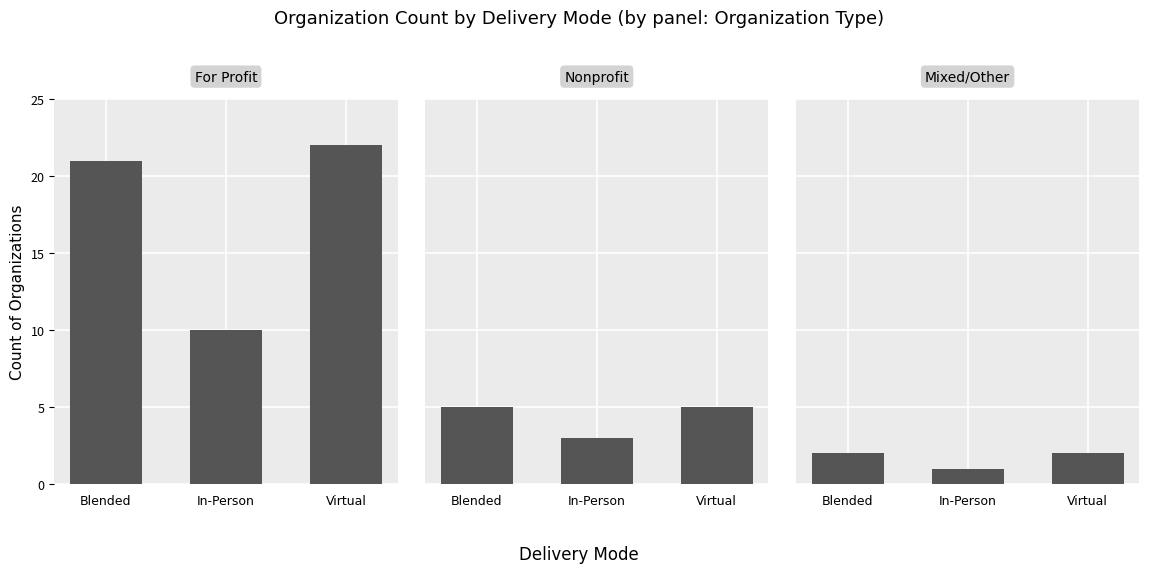

What is the label of the 1st bar from the left?

Blended